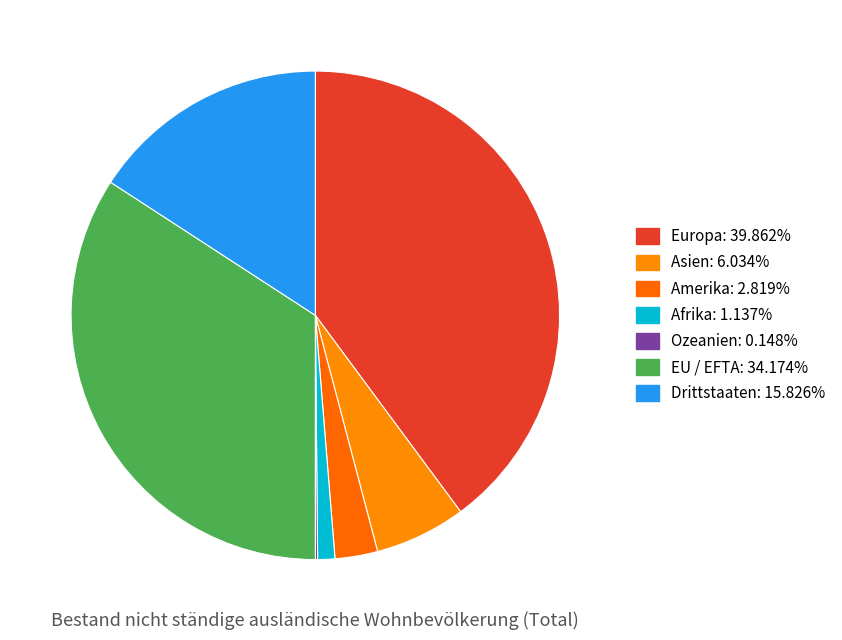

What portion of the pie excludes Amerika?

97.2%